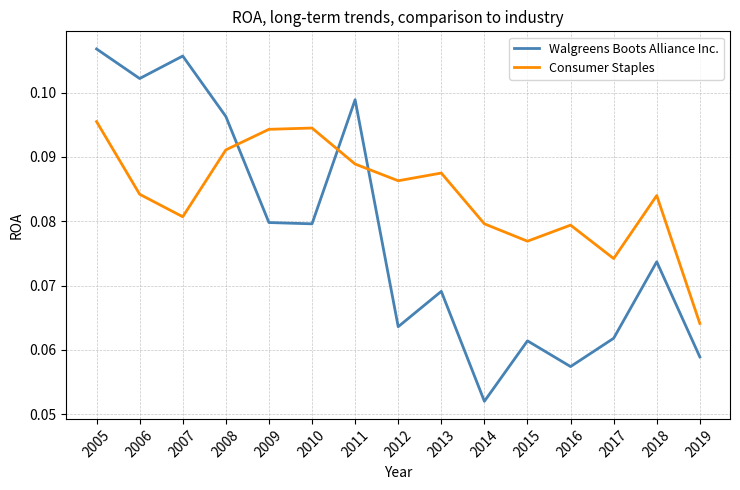

Is the value of Consumer Staples at 2008 greater than the value of Walgreens Boots Alliance Inc. at 2008?

No